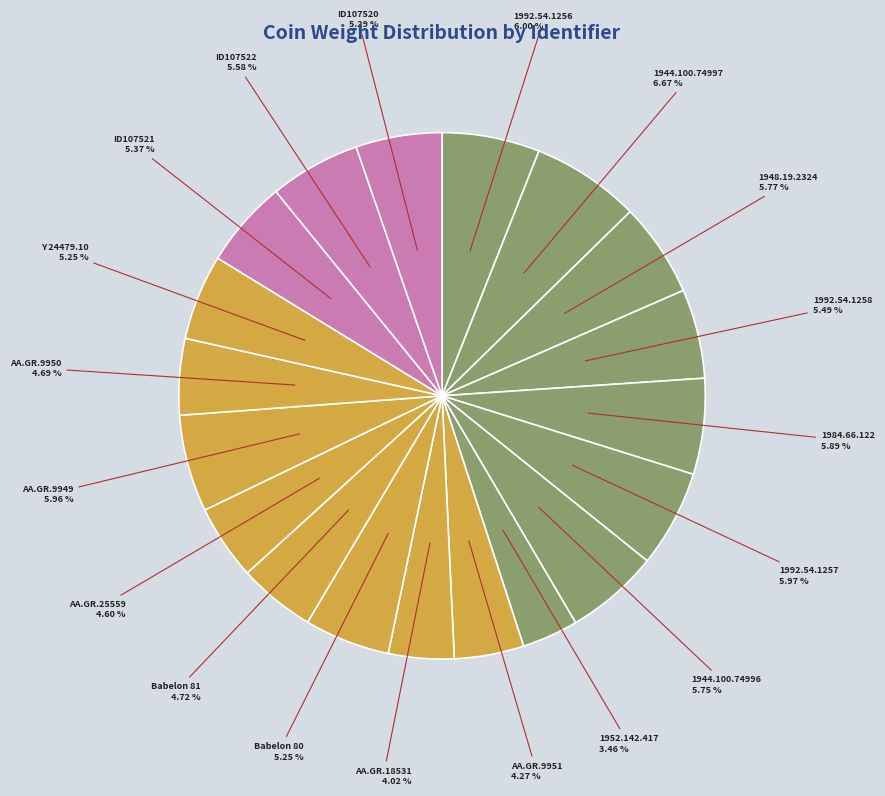

Count the number of slices in the pie.

19